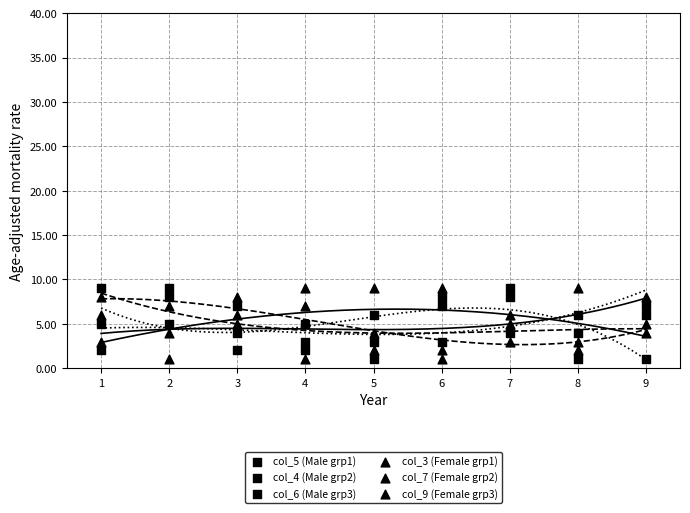

Count the number of points in this scatter plot.

54